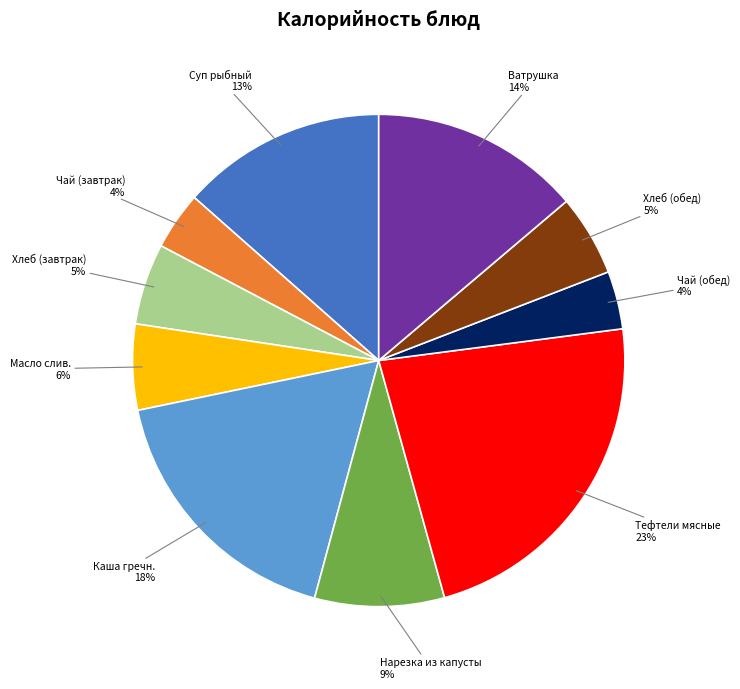

The Ватрушка slice represents 14% of the pie. True or false?

True